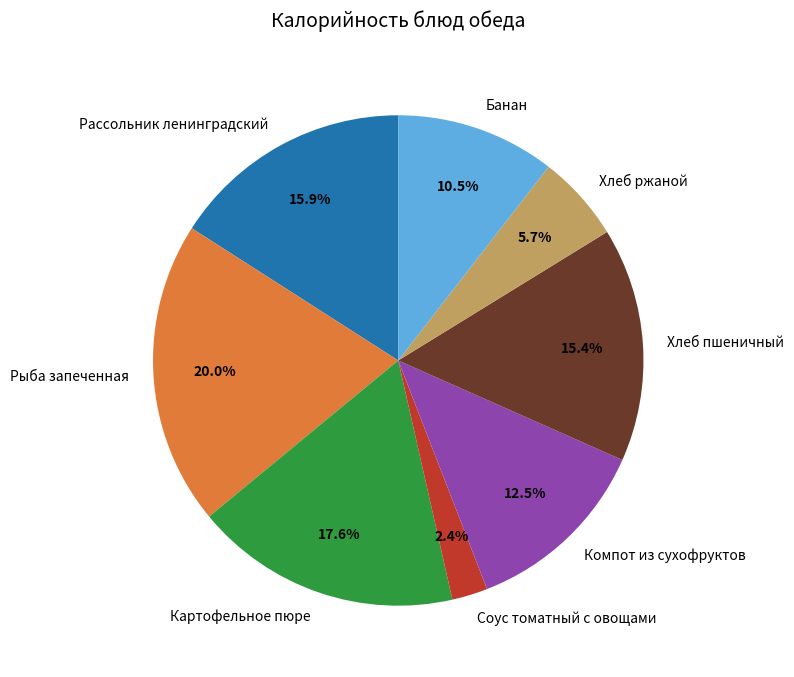

What percentage is NOT represented by Хлеб ржаной?

94.3%